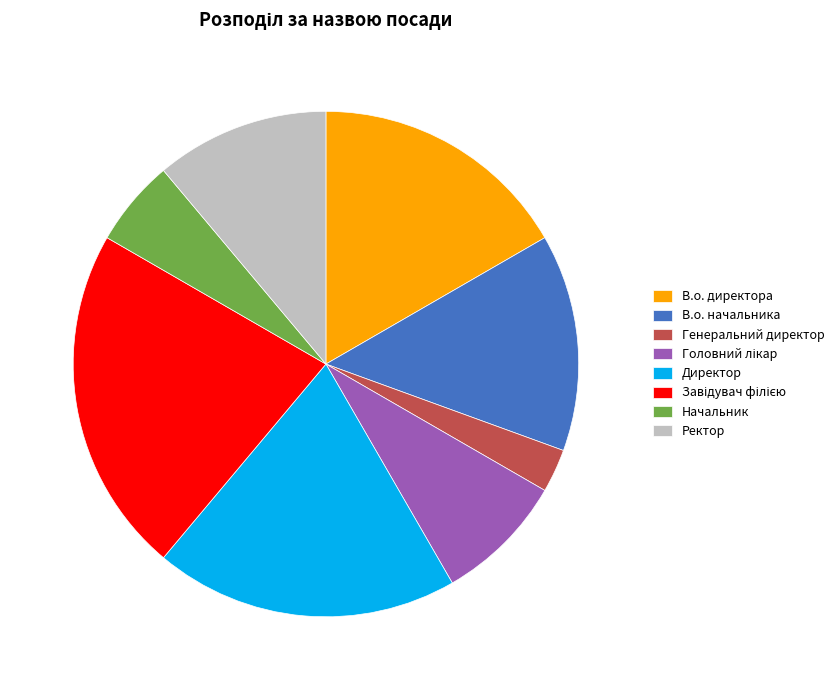

Between Генеральний директор and Начальник, which is larger?

Начальник